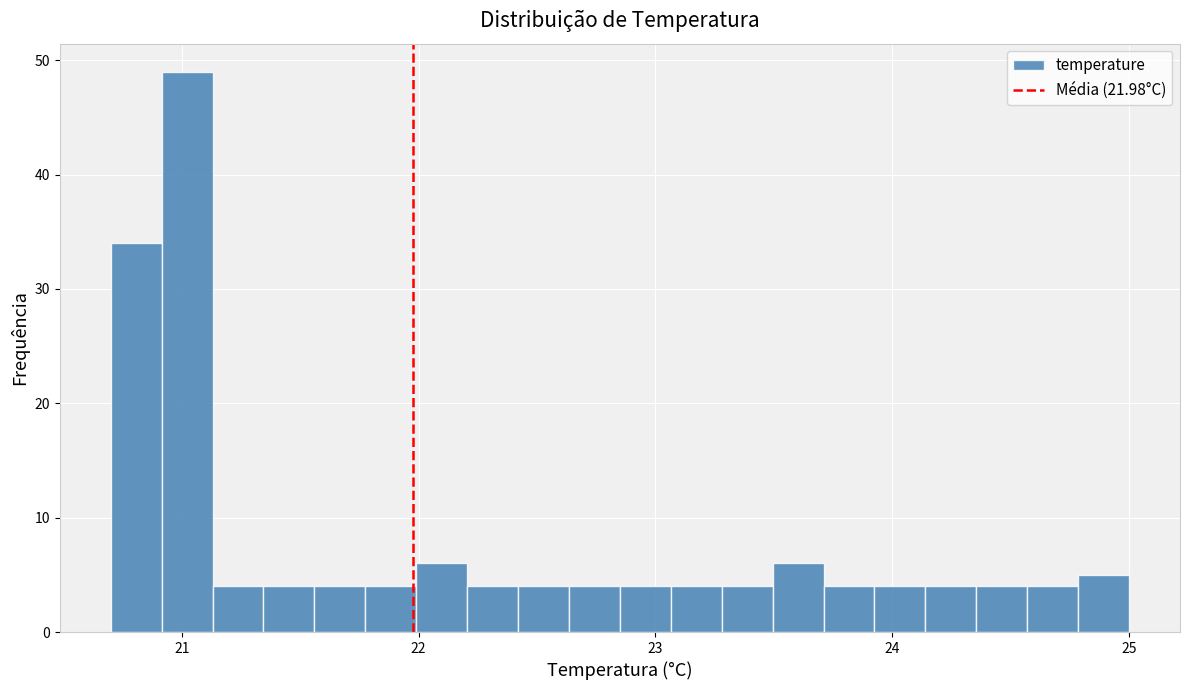

Around what value on the x-axis is the tallest bar? Give the approximate position of its centre, as read against the axis.

21.0